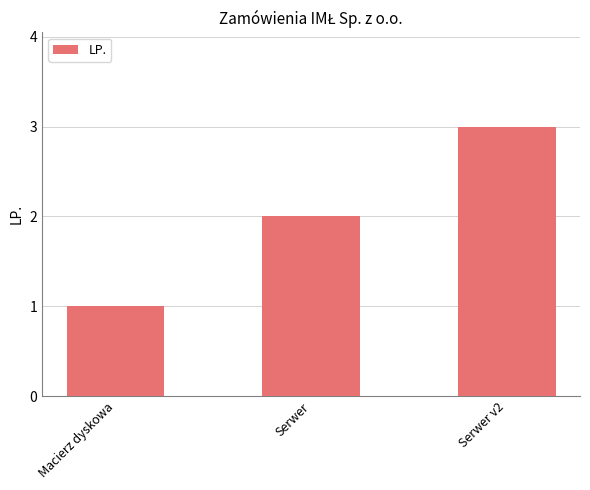

What is the label of the 3rd bar from the left?

Serwer v2